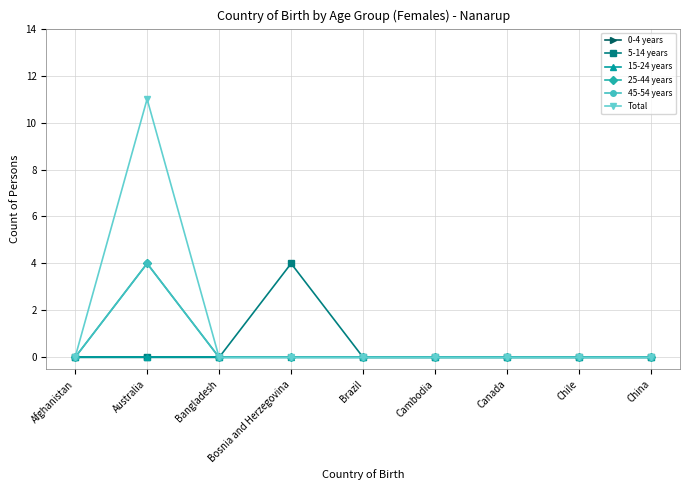

Reading left to right, list all the values displayed in this chart.

0-4 years: 0	0	0	0	0	0	0	0	0
5-14 years: 0	0	0	4	0	0	0	0	0
15-24 years: 0	0	0	0	0	0	0	0	0
25-44 years: 0	4	0	0	0	0	0	0	0
45-54 years: 0	4	0	0	0	0	0	0	0
Total: 0	11	0	0	0	0	0	0	0